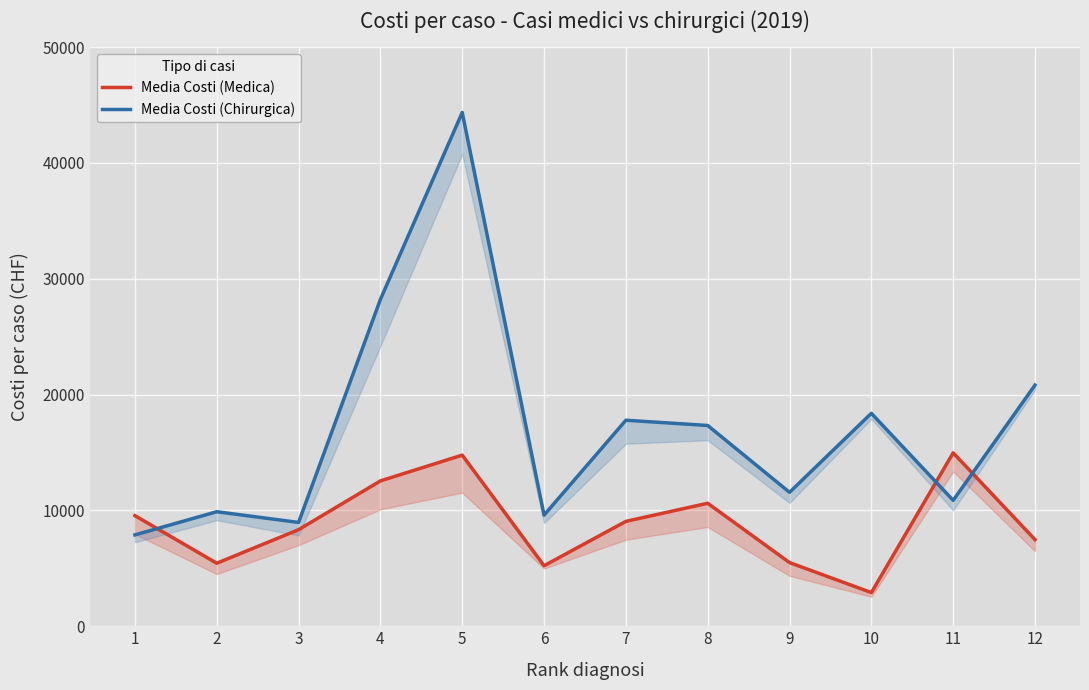

Rank the categories by Media Costi (Medica) value from highest to lowest.

11, 5, 4, 8, 1, 7, 3, 12, 9, 2, 6, 10